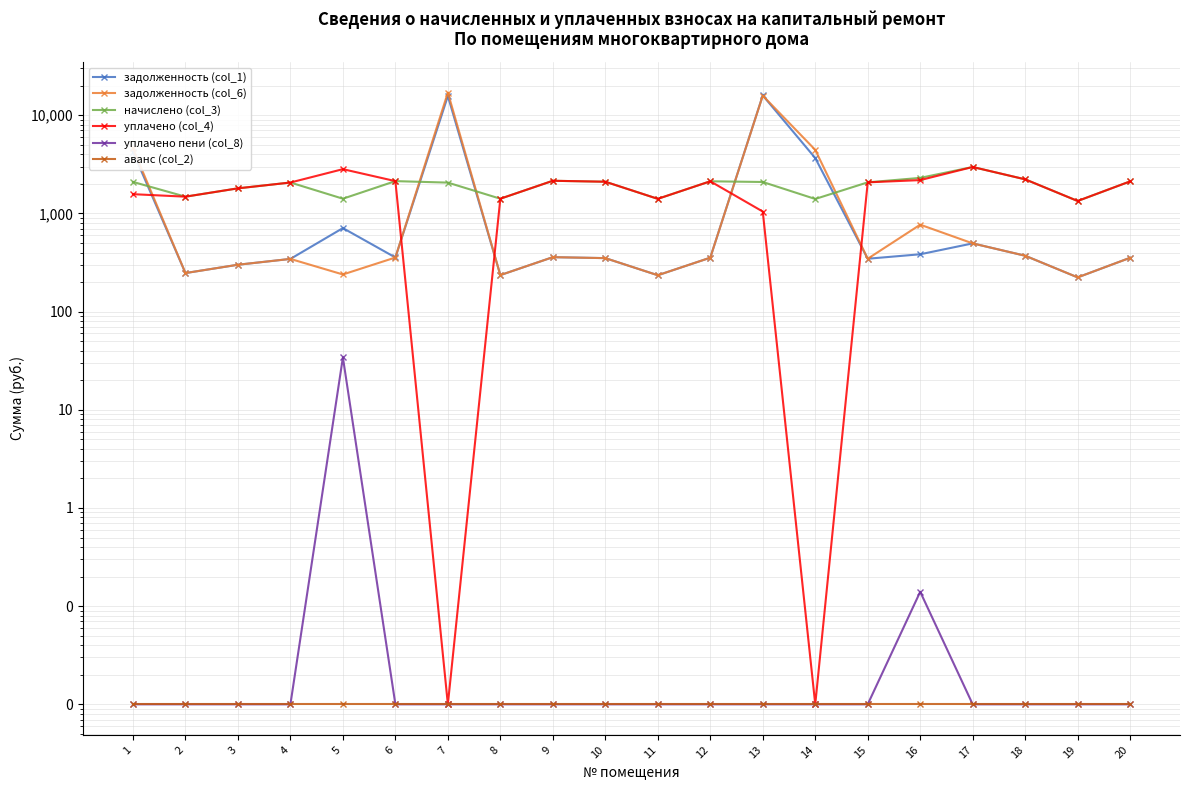

How many categories are shown in the chart?

20